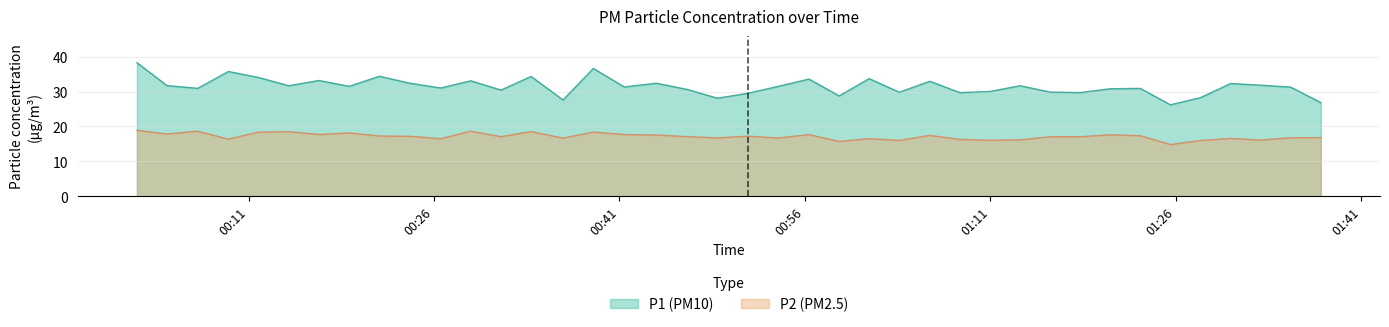

What is the difference between the second highest and minimum values in the P1 series?

10.4